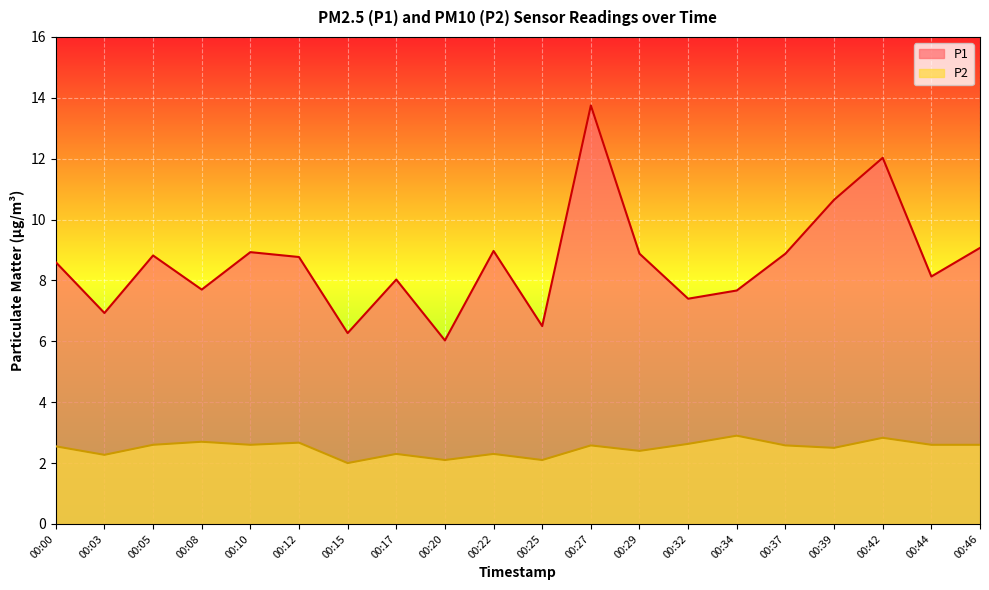

The P2 series shows 2.0 at 00:15. True or false?

True